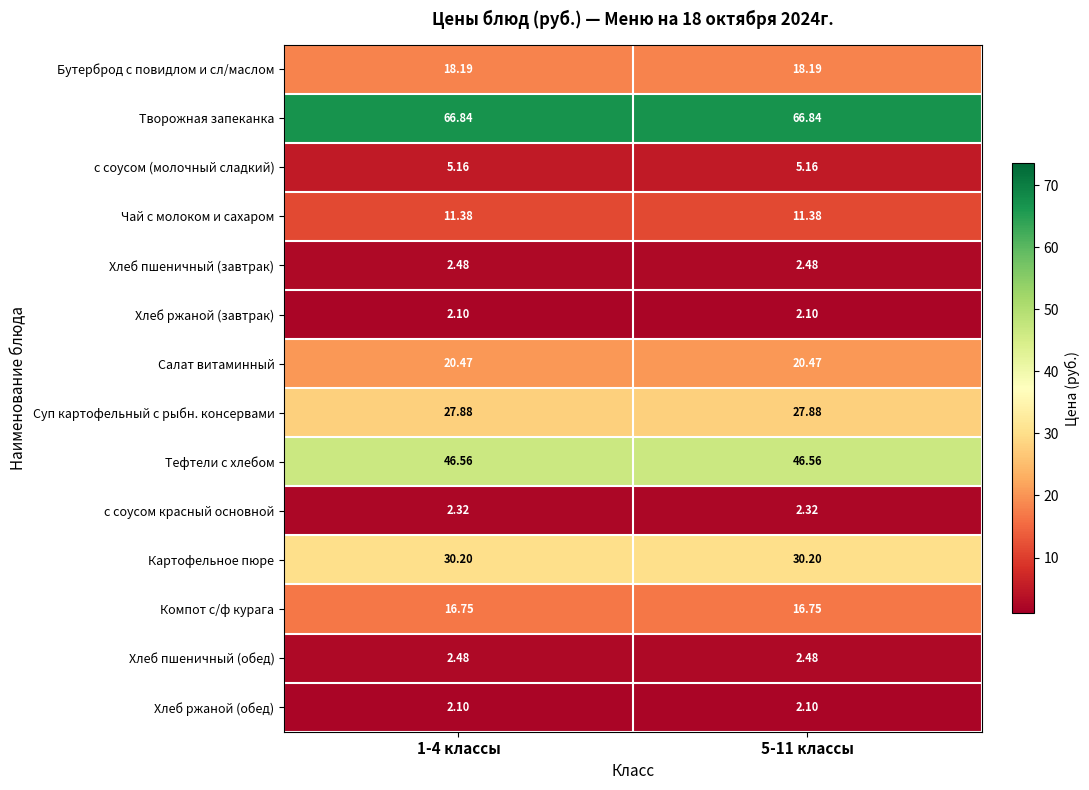

Is the value of Компот с/ф курага at 5-11 классы greater than the value of Тефтели c хлебом at 5-11 классы?

No